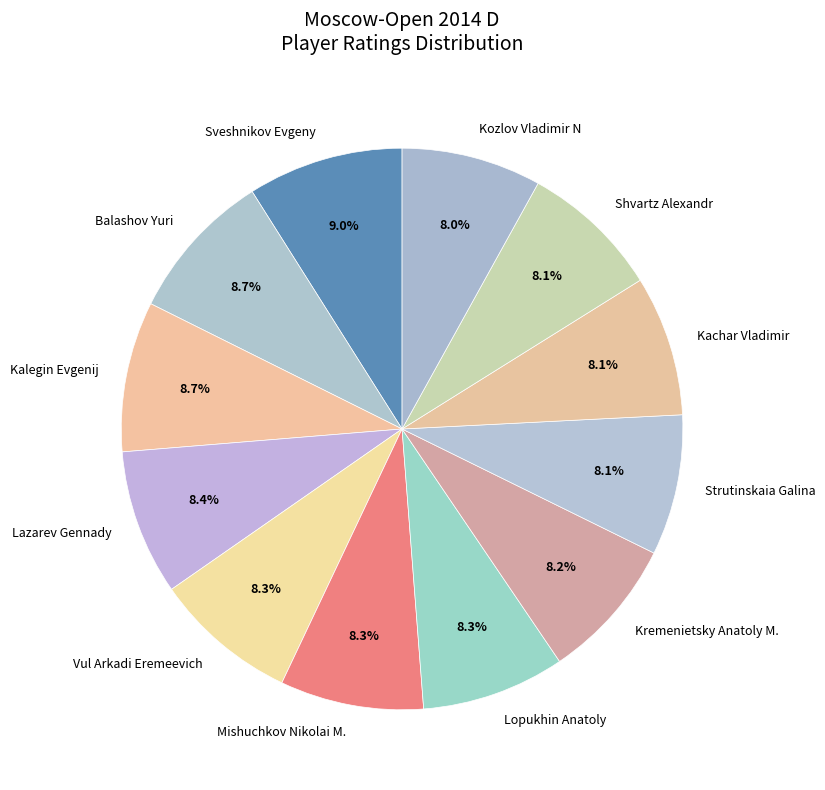

What percentage is the Vul Arkadi Eremeevich slice, to the nearest percent?

8%